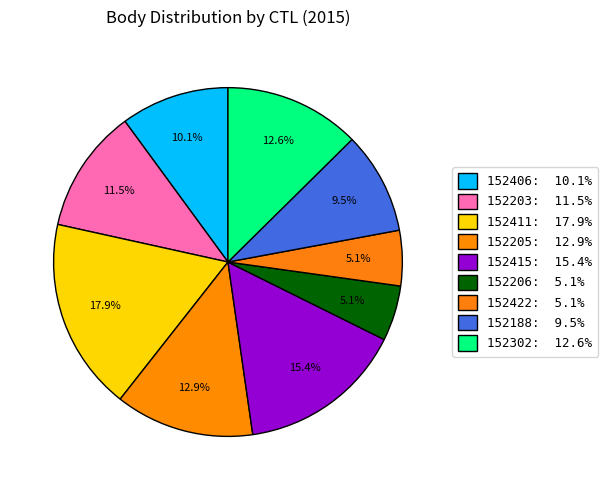

Count the number of slices in the pie.

9